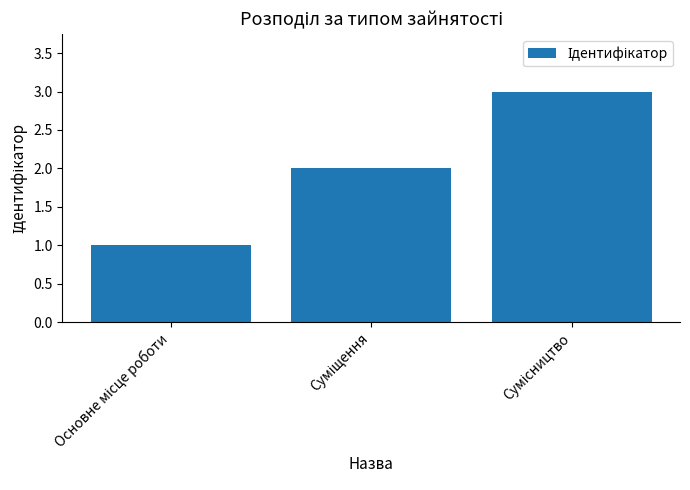

What is the sum of all values?

6